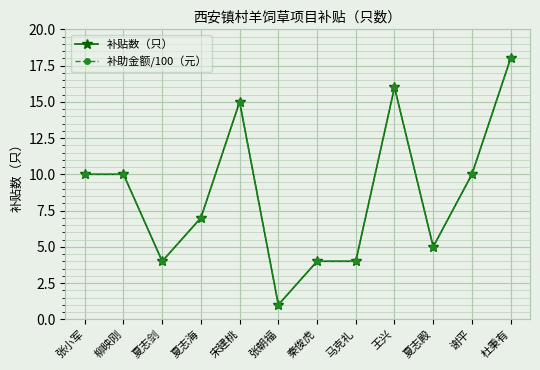

What is the label of the 7th point from the right?

张朝福